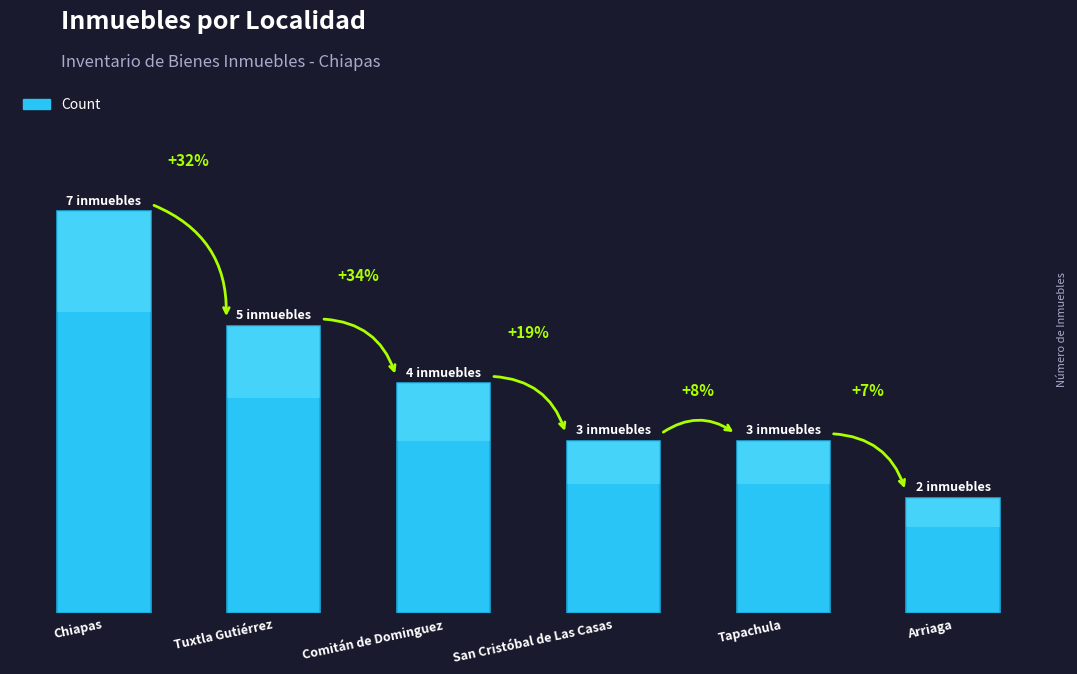

Does the chart contain stacked bars?

No